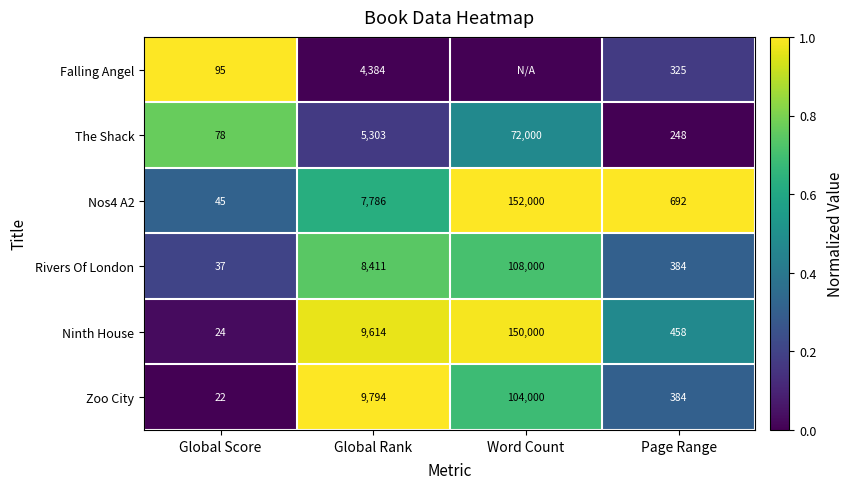

Rank the categories by Rivers Of London value from highest to lowest.

Word Count, Global Rank, Page Range, Global Score